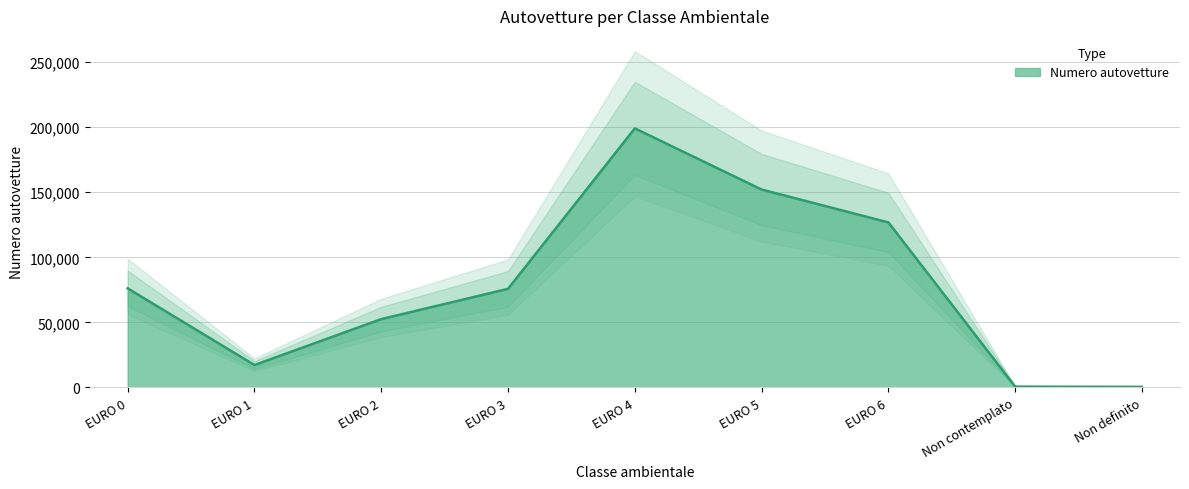

The chart shows a value of 90248 at EURO 2. True or false?

False